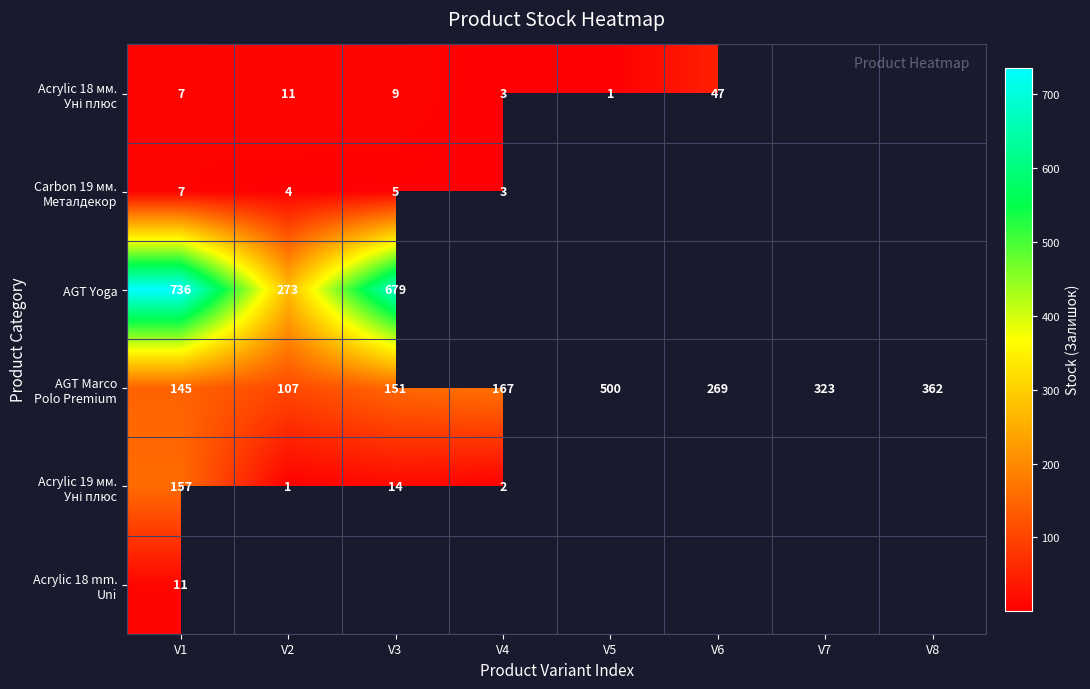

What is the smallest value displayed?

1.0